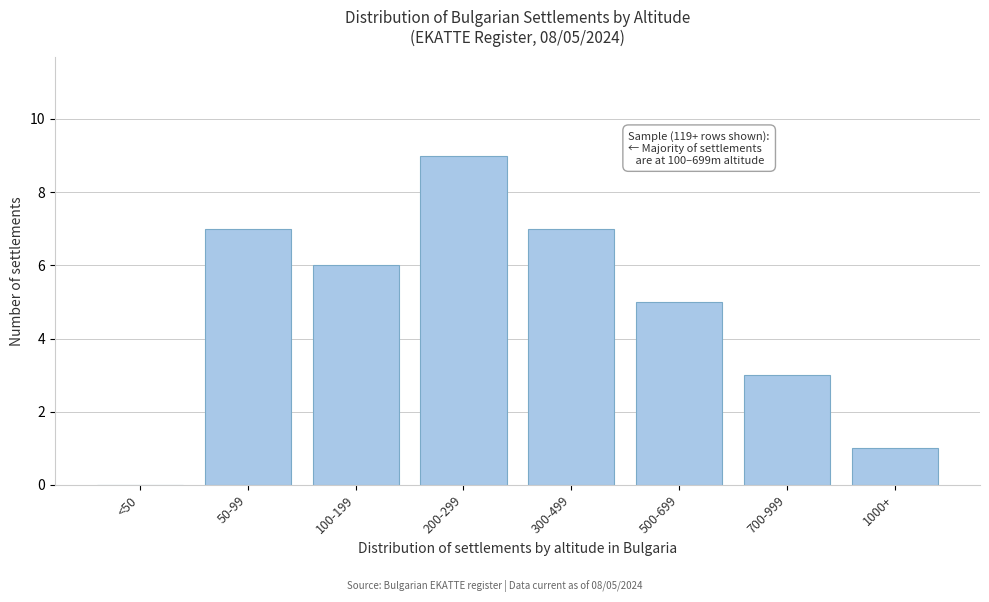

Reading left to right, extract all data points from this chart.

<50=0	50-99=7	100-199=6	200-299=9	300-499=7	500-699=5	700-999=3	1000+=1